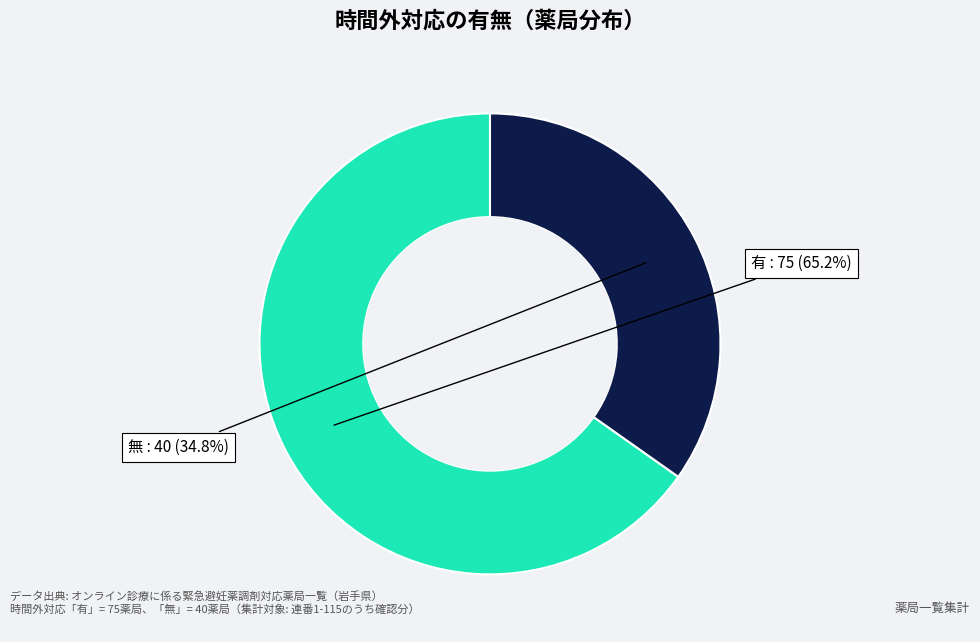

Does any single category account for the majority?

Yes